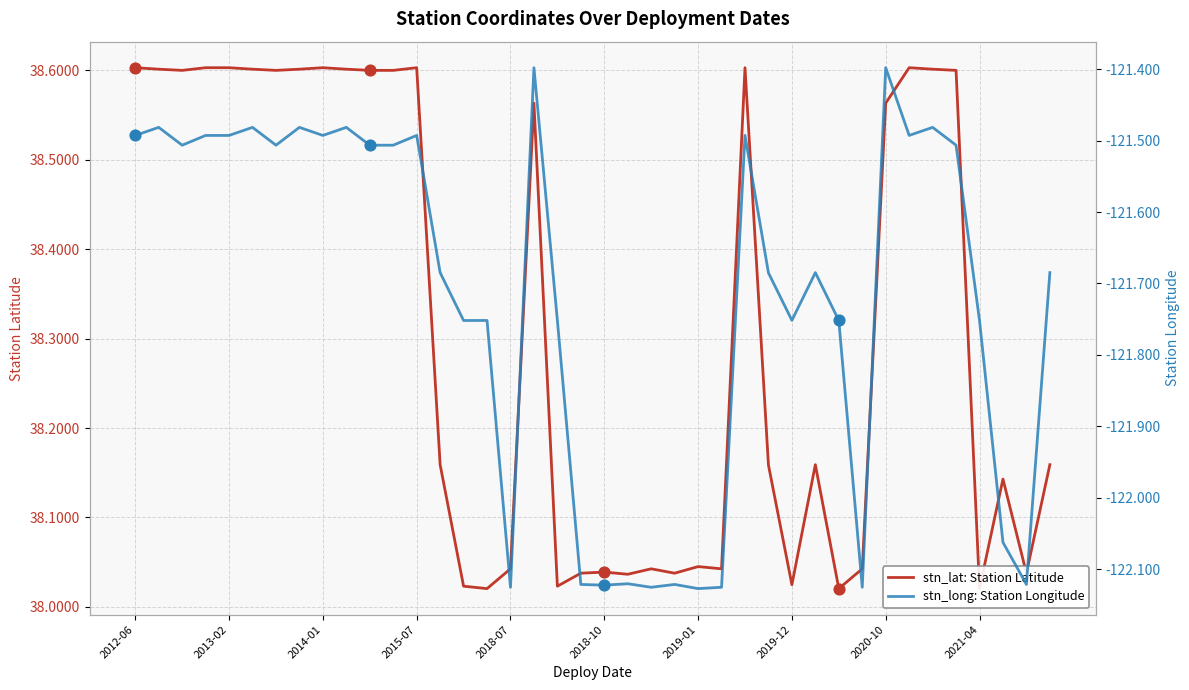

Is the value of stn_long: Station Longitude at 19 greater than the value of stn_lat: Station Latitude at 29?

No